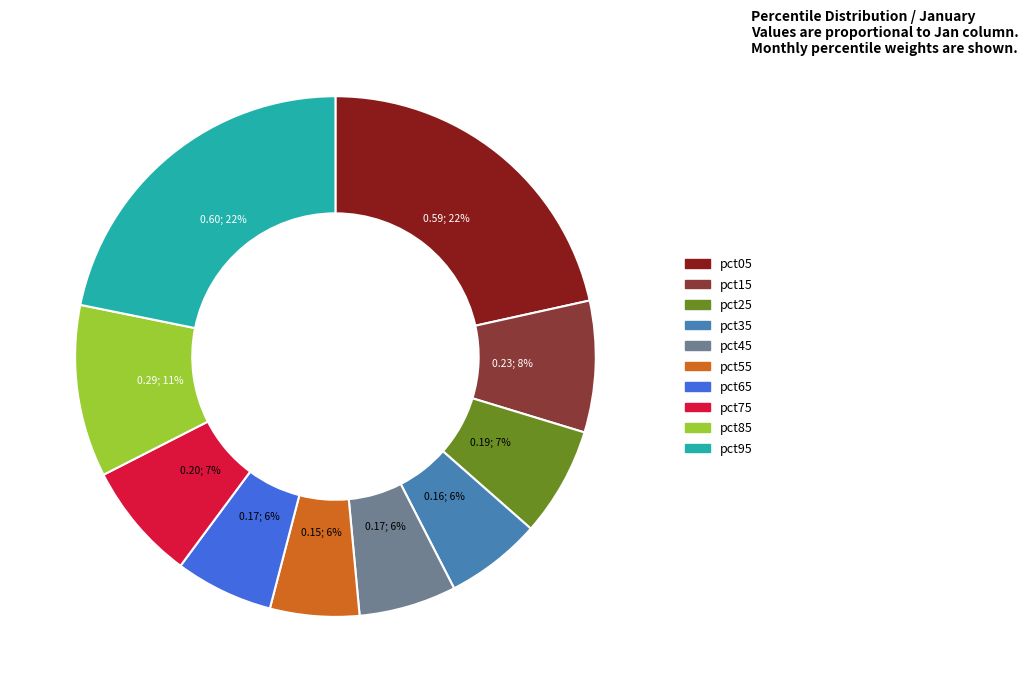

To the nearest percent, what is the average slice percentage?

10%